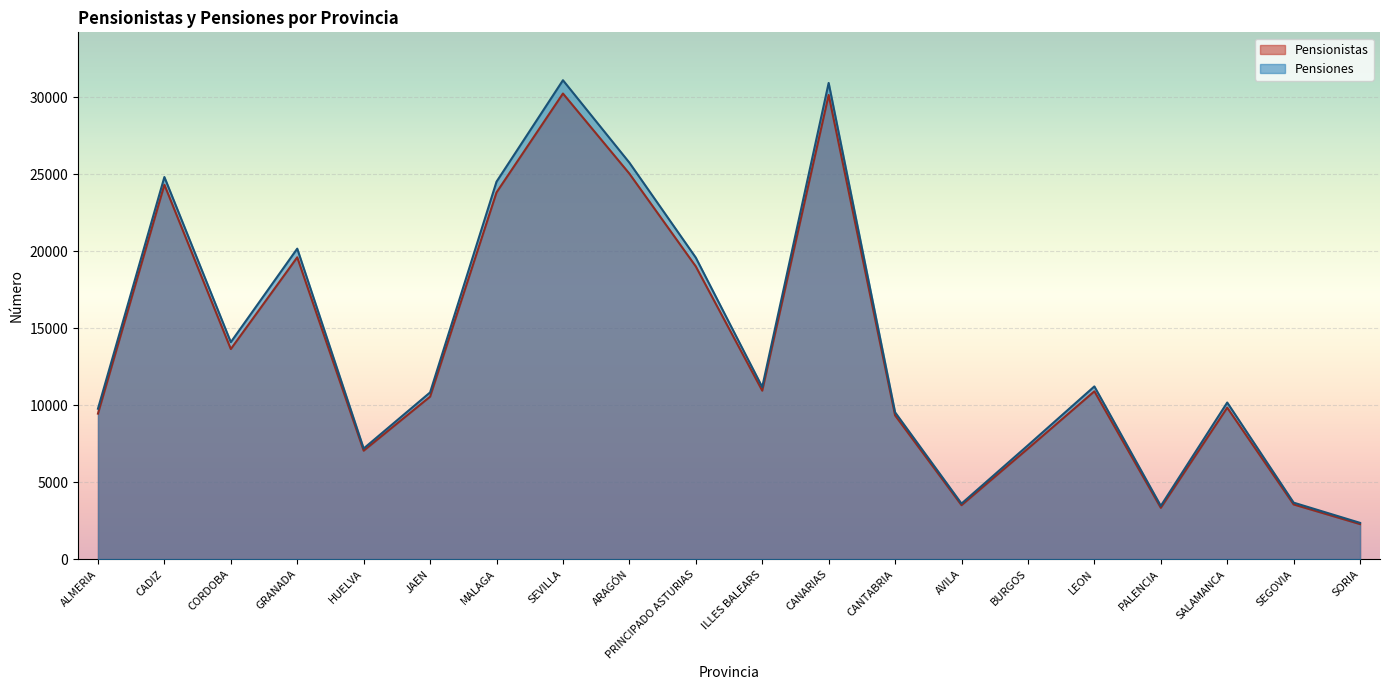

Reading left to right, extract all data points from this chart.

Pensionistas: ALMERIA=9453	CADIZ=24321	CORDOBA=13649	GRANADA=19608	HUELVA=7047	JAEN=10556	MALAGA=23824	SEVILLA=30247	ARAGÓN=25043	PRINCIPADO ASTURIAS=19014	ILLES BALEARS=10945	CANARIAS=30155	CANTABRIA=9339	AVILA=3506	BURGOS=7182	LEON=10903	PALENCIA=3335	SALAMANCA=9841	SEGOVIA=3553	SORIA=2277
Pensiones: ALMERIA=9771	CADIZ=24822	CORDOBA=14096	GRANADA=20170	HUELVA=7188	JAEN=10830	MALAGA=24520	SEVILLA=31110	ARAGÓN=25756	PRINCIPADO ASTURIAS=19587	ILLES BALEARS=11180	CANARIAS=30934	CANTABRIA=9538	AVILA=3609	BURGOS=7394	LEON=11221	PALENCIA=3460	SALAMANCA=10174	SEGOVIA=3670	SORIA=2357